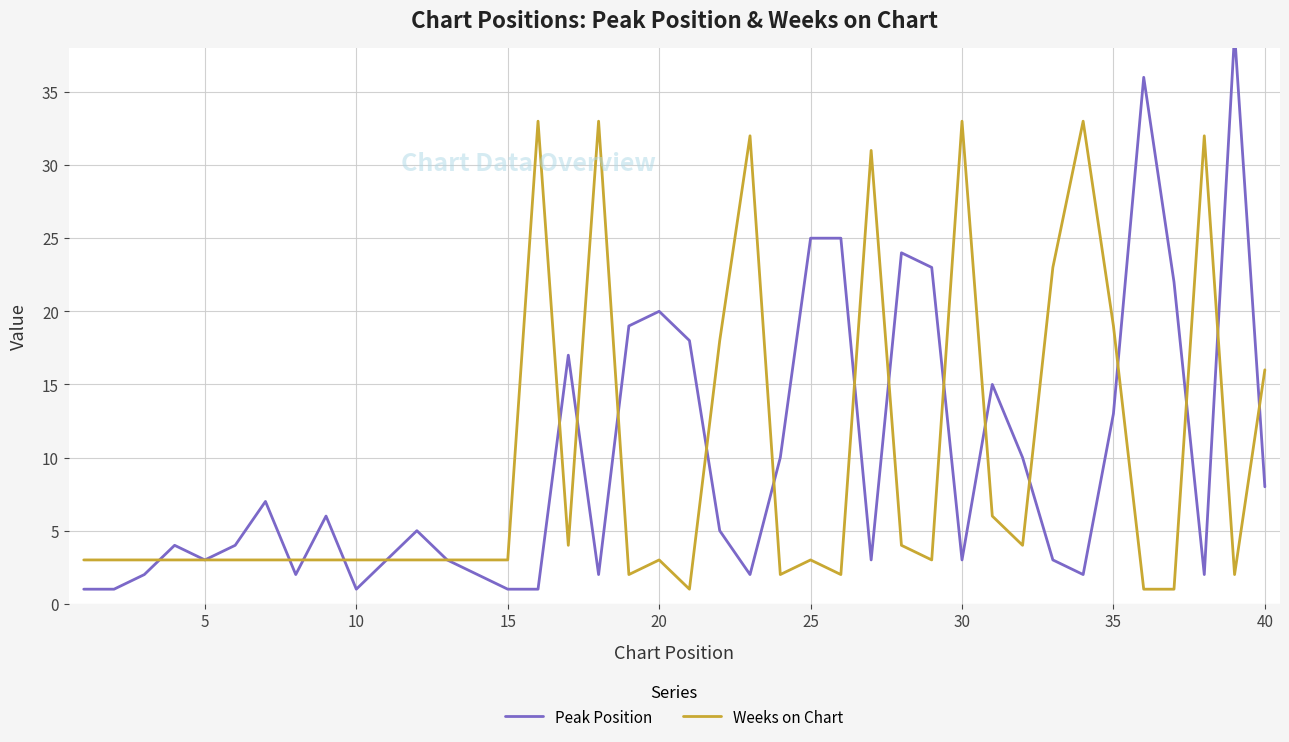

Which series ends up on top after the final intersection of Weeks on Chart and Peak Position?

Weeks on Chart